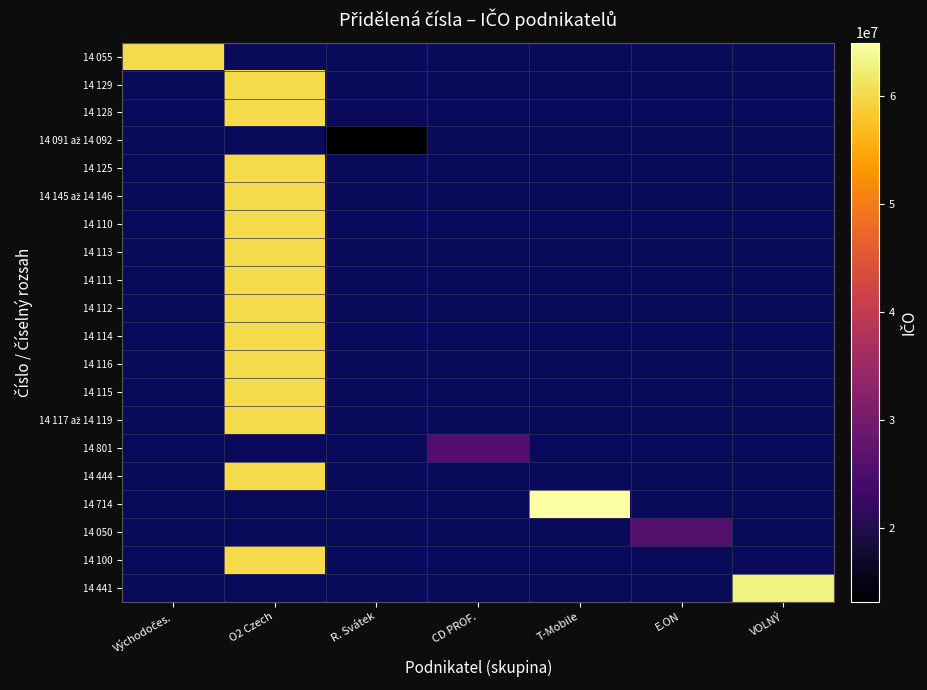

Rank the series at R. Svátek from highest to lowest value.

14 091 až 14 092, 14 055, 14 129, 14 128, 14 125, 14 145 až 14 146, 14 110, 14 113, 14 111, 14 112, 14 114, 14 116, 14 115, 14 117 až 14 119, 14 801, 14 444, 14 714, 14 050, 14 100, 14 441